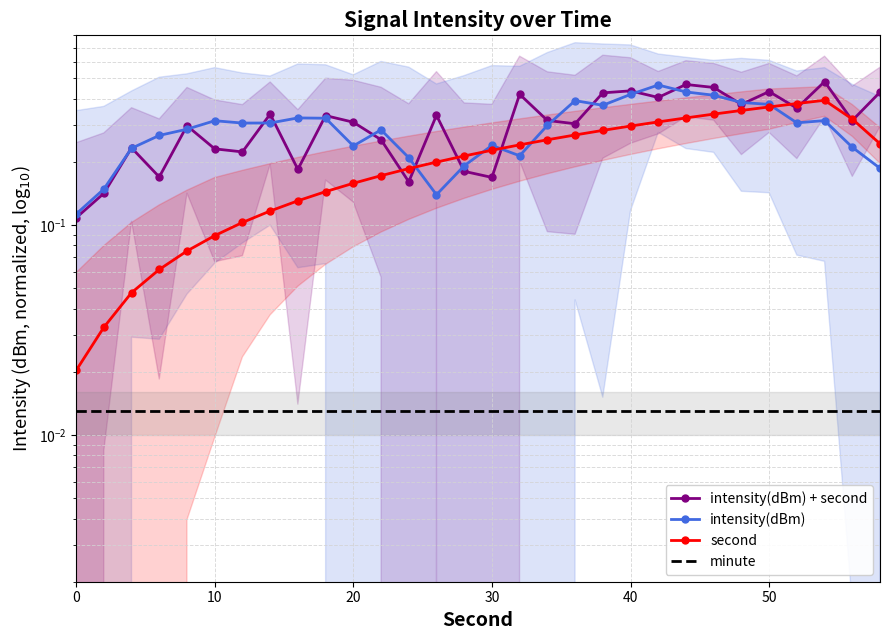

What is the average value of the second series?

0.2